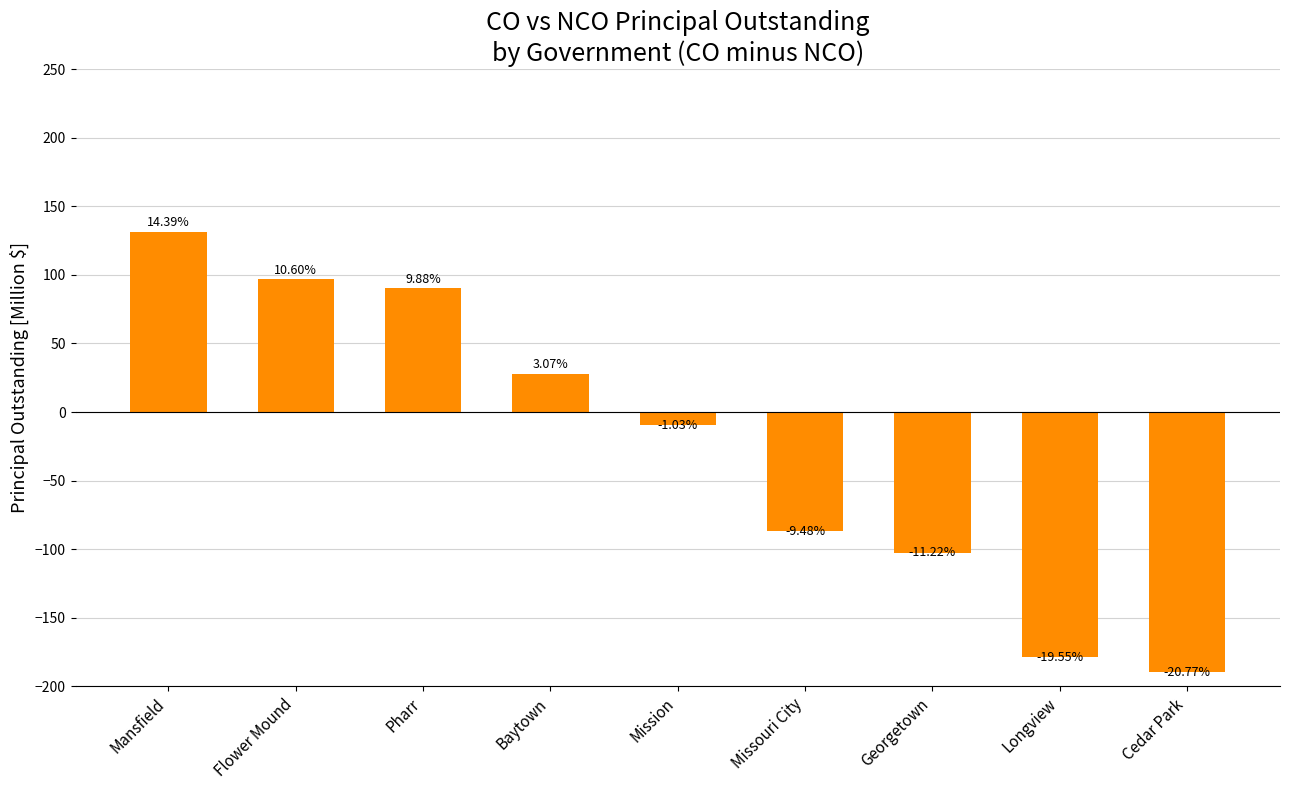

How many bars are there in total?

9